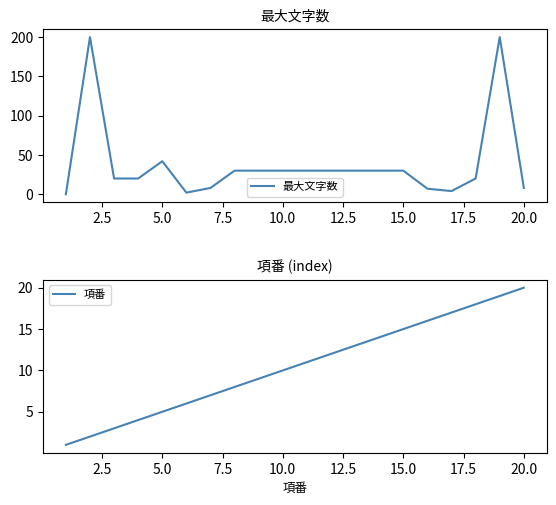

Is it true that 最大文字数 equals 8 at 20.0?

True